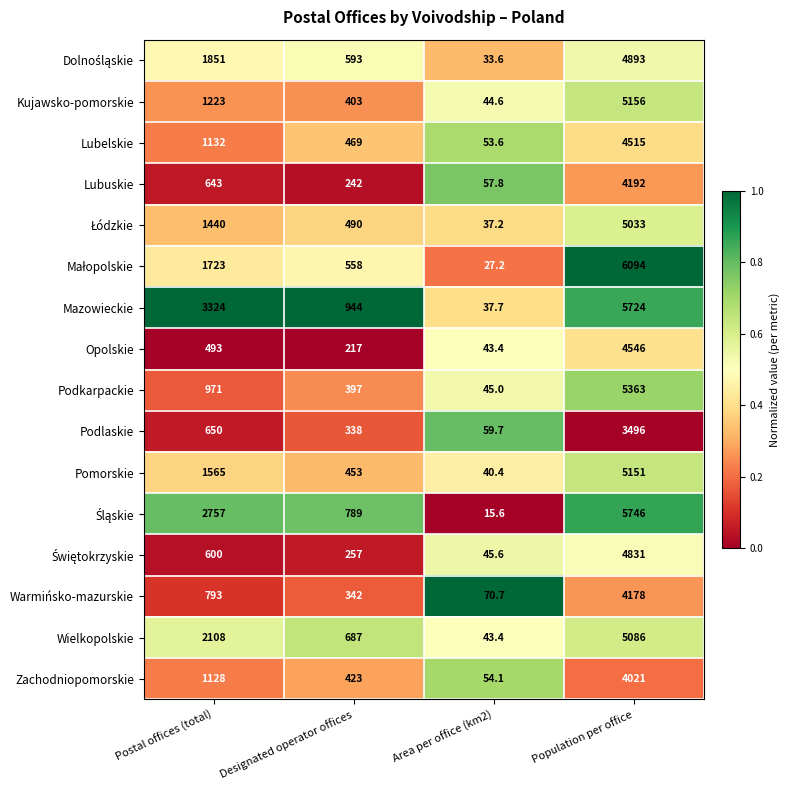

Which category has the highest value in the Zachodniopomorskie series?

Population per office